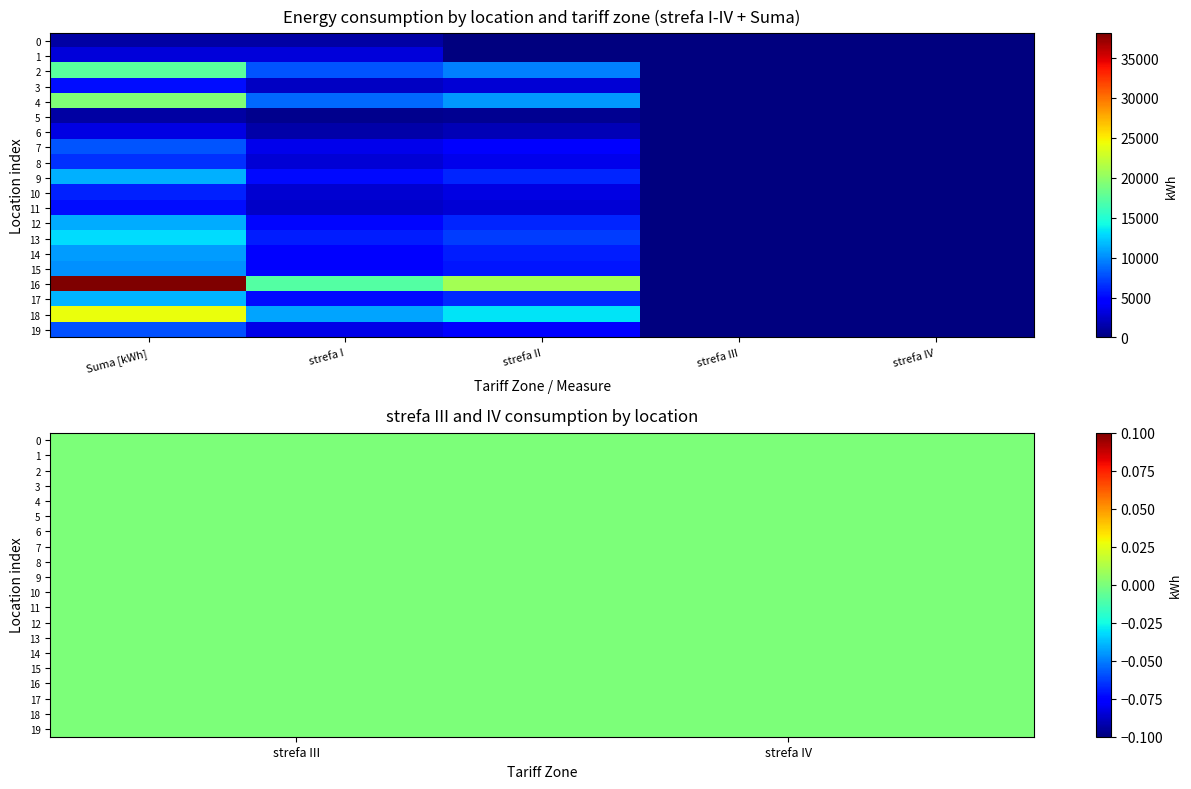

List the labels in order of strefa III value, smallest first.

0, 1, 2, 3, 4, 5, 6, 7, 8, 9, 10, 11, 12, 13, 14, 15, 16, 17, 18, 19